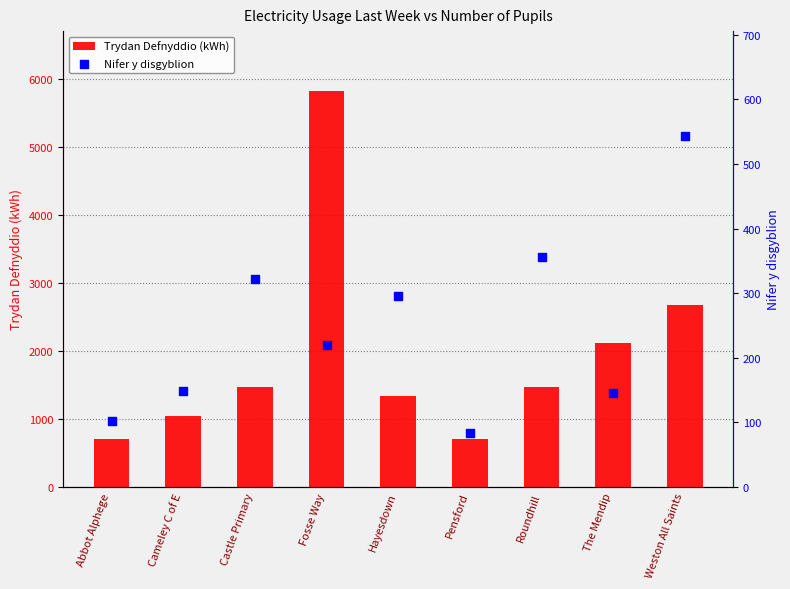

Which series reaches the maximum Y coordinate?

Trydan Defnyddio (kWh)